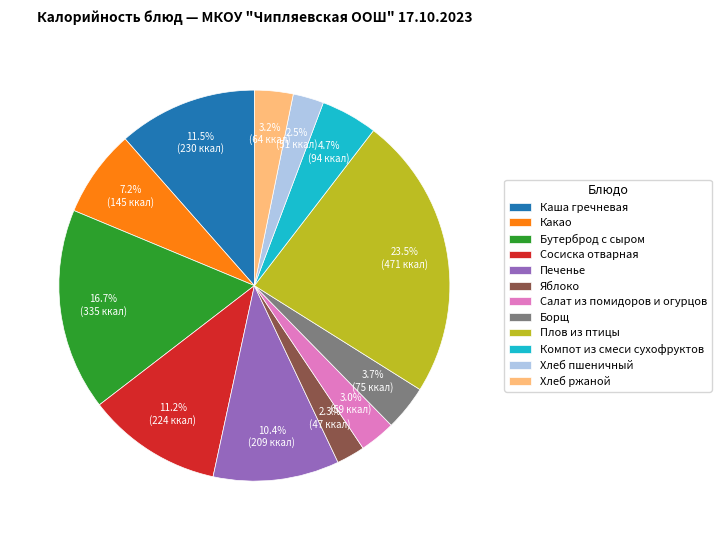

Which category has the biggest portion of the pie?

Плов из птицы